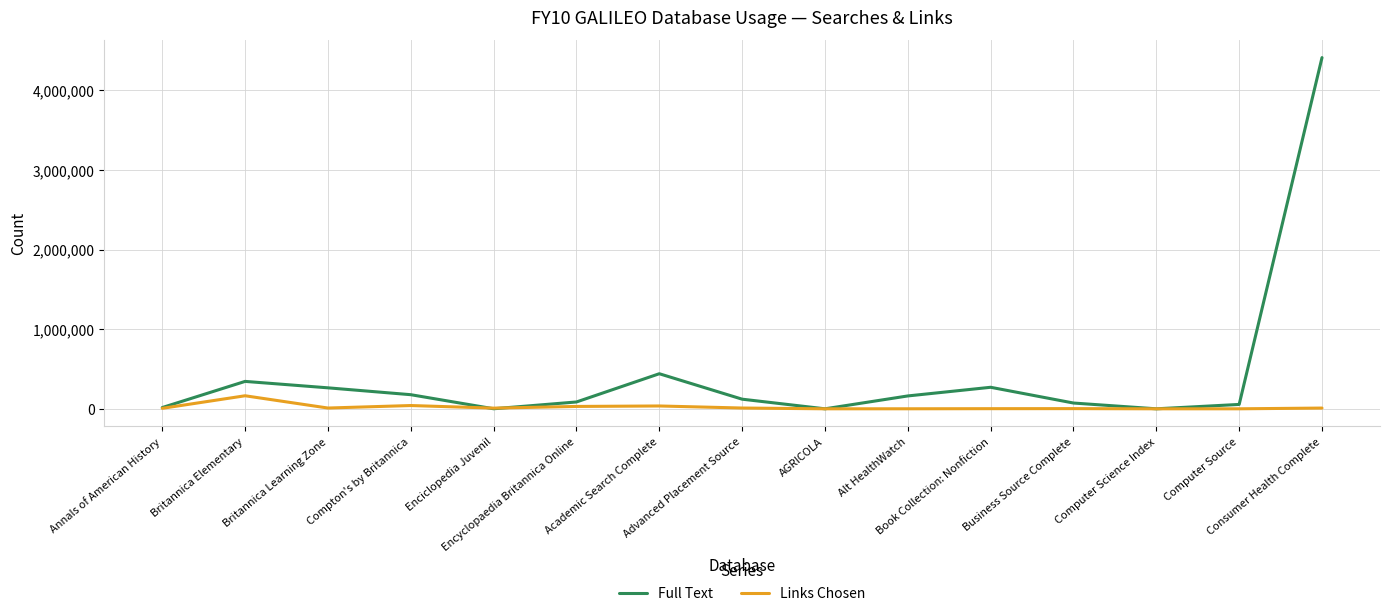

List the series in order of their overall mean, highest first.

Full Text, Links Chosen